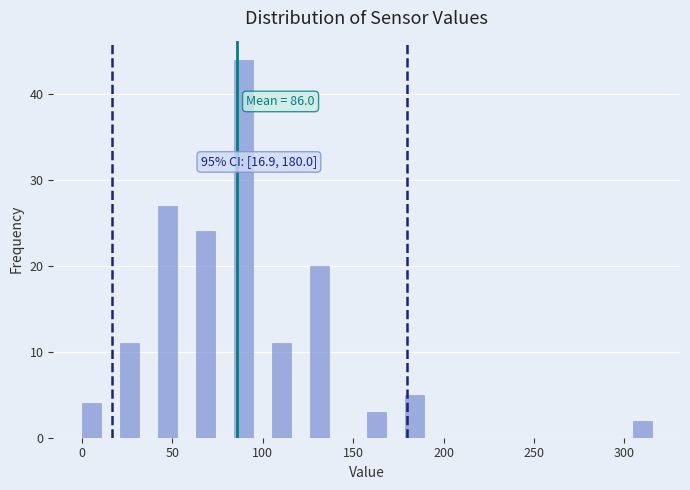

Read against the x-axis, roughly where is the centre of the tallest bar?

90